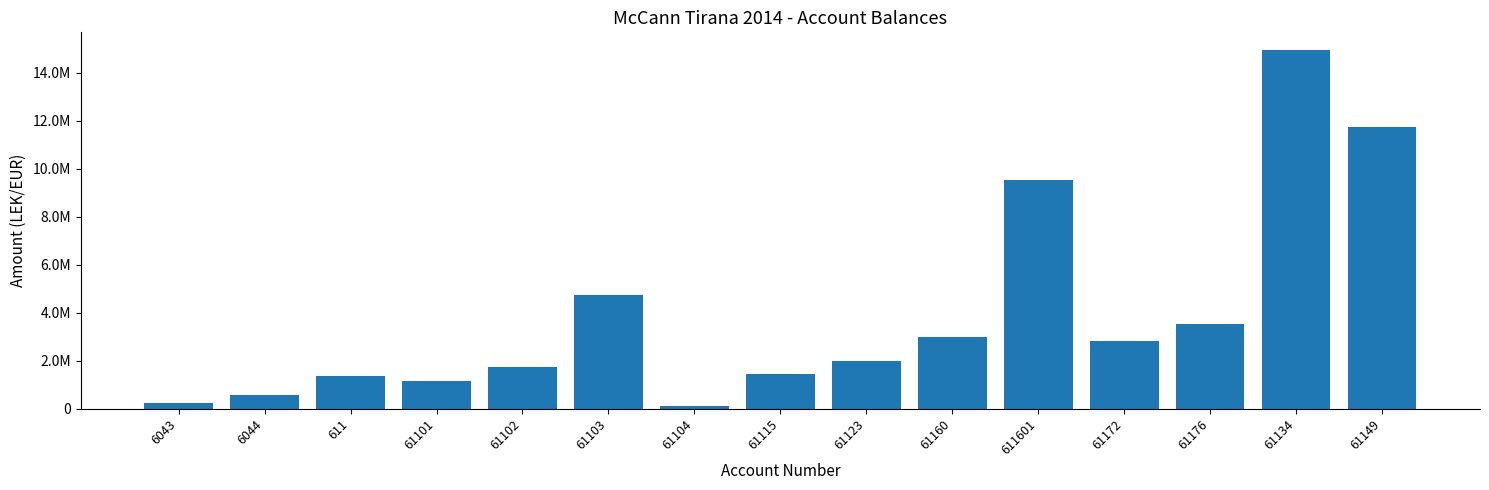

Rank the categories by value from lowest to highest.

61104, 6043, 6044, 61101, 611, 61115, 61102, 61123, 61172, 61160, 61176, 61103, 611601, 61149, 61134